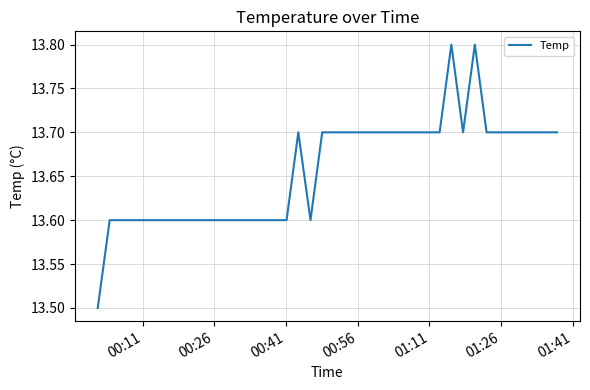

What is the minimum value shown in the chart?

13.5